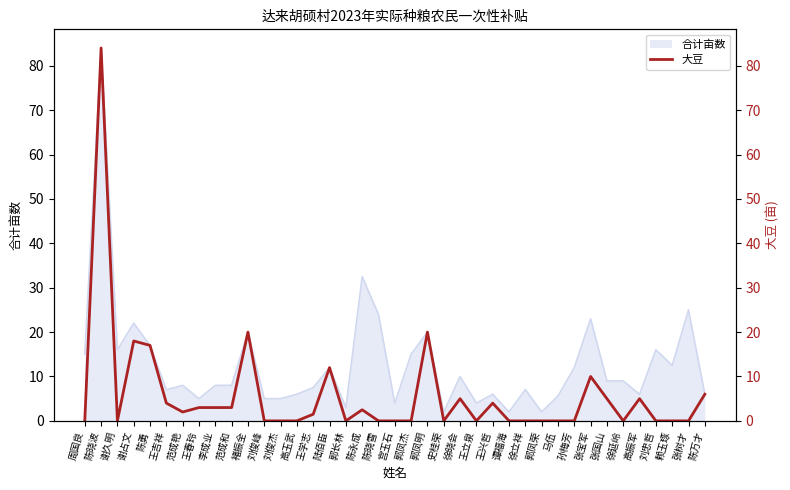

Which label corresponds to the smallest value in the chart?

周国良